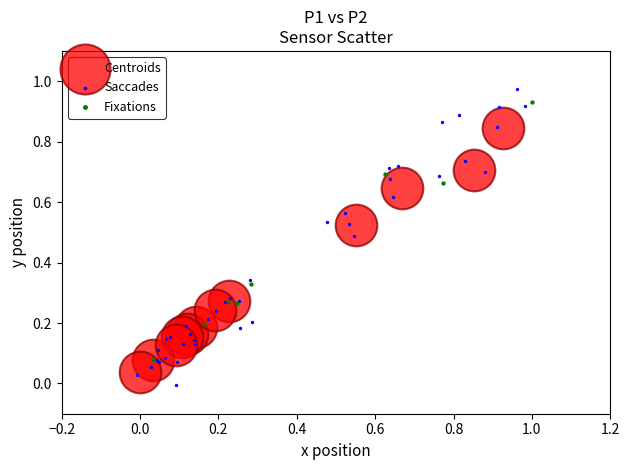

Which series has the largest Y range (max minus min)?

Saccades